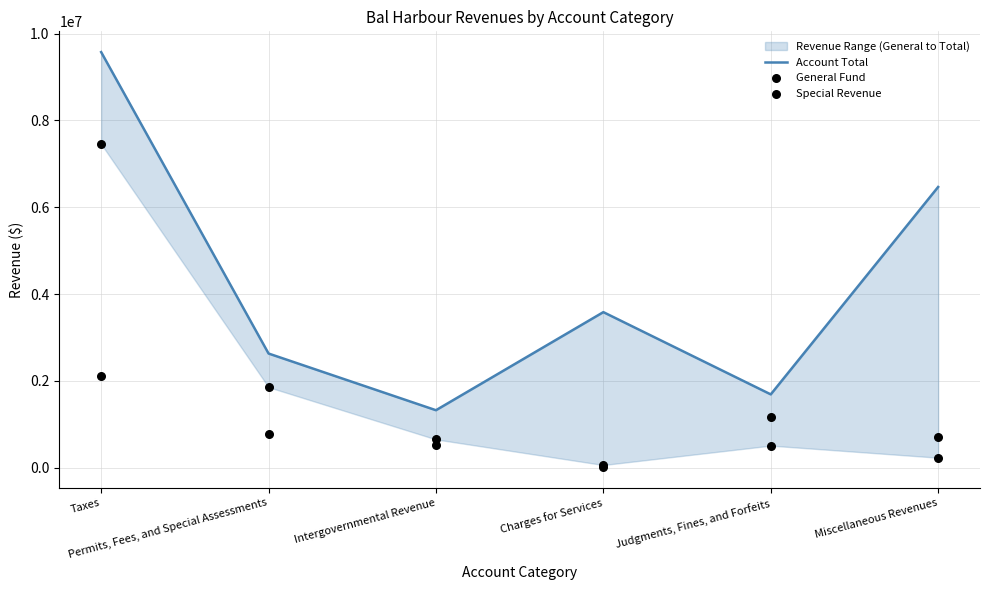

What are all the series names shown in the legend?

Account Total, General Fund, Special Revenue